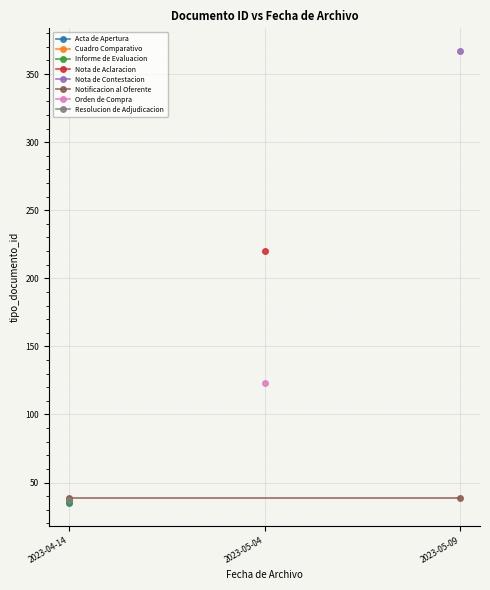

What is the label of the 4th point from the left?

2023-05-04